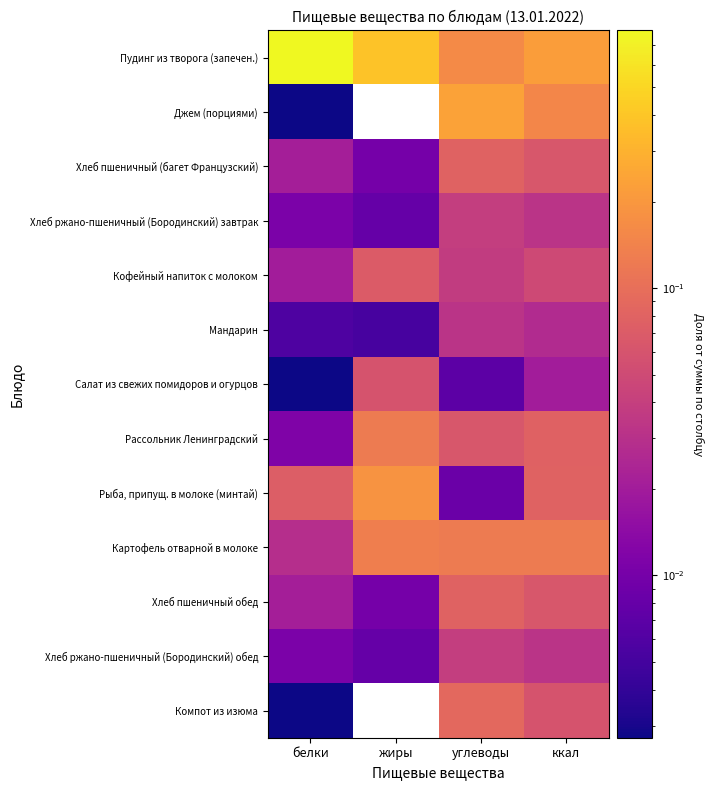

Reading left to right, what are all the values shown in this chart?

Пудинг из творога (запечен.): белки=0.8	жиры=0.4	углеводы=0.2	ккал=0.2
Джем (порциями): белки=0.0	жиры=0.0	углеводы=0.2	ккал=0.2
Хлеб пшеничный (багет Французский): белки=0.0	жиры=0.0	углеводы=0.1	ккал=0.1
Хлеб ржано-пшеничный (Бородинский) завтрак: белки=0.0	жиры=0.0	углеводы=0.0	ккал=0.0
Кофейный напиток с молоком: белки=0.0	жиры=0.1	углеводы=0.0	ккал=0.0
Мандарин: белки=0.0	жиры=0.0	углеводы=0.0	ккал=0.0
Салат из свежих помидоров и огурцов: белки=0.0	жиры=0.1	углеводы=0.0	ккал=0.0
Рассольник Ленинградский: белки=0.0	жиры=0.1	углеводы=0.1	ккал=0.1
Рыба, припущ. в молоке (минтай): белки=0.1	жиры=0.2	углеводы=0.0	ккал=0.1
Картофель отварной в молоке: белки=0.0	жиры=0.1	углеводы=0.1	ккал=0.1
Хлеб пшеничный обед: белки=0.0	жиры=0.0	углеводы=0.1	ккал=0.1
Хлеб ржано-пшеничный (Бородинский) обед: белки=0.0	жиры=0.0	углеводы=0.0	ккал=0.0
Компот из изюма: белки=0.0	жиры=0.0	углеводы=0.1	ккал=0.1